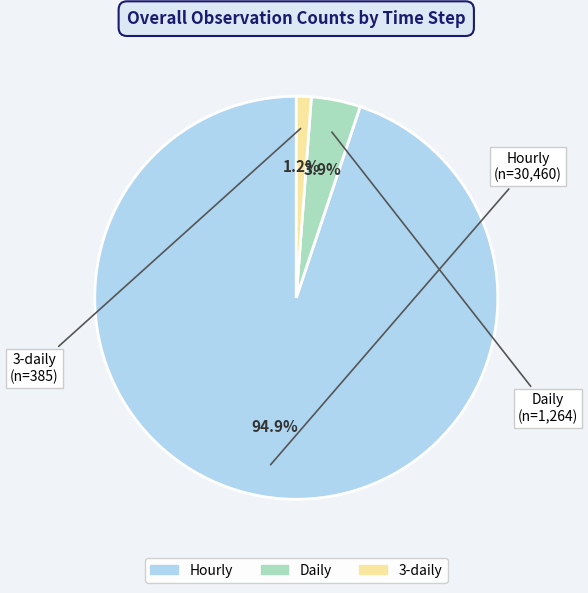

Which category has the smallest portion of the pie?

3-daily